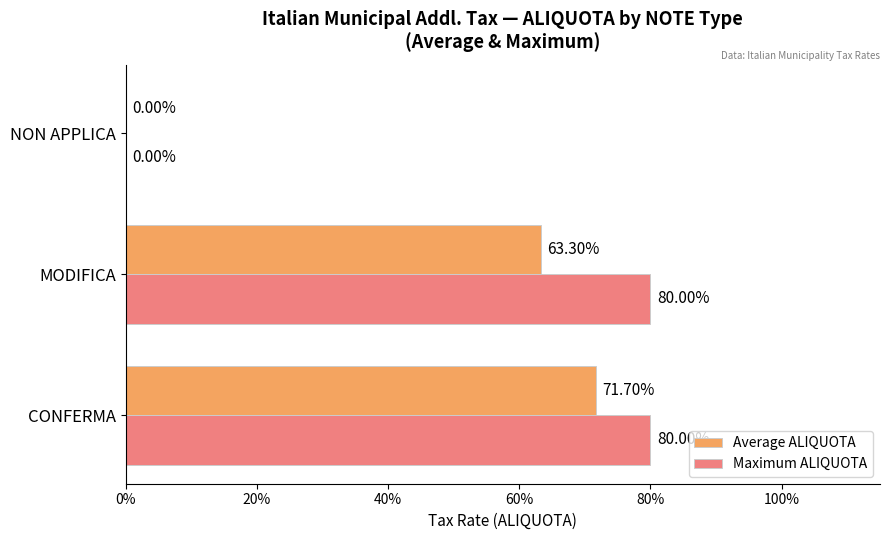

What position from the left is NON APPLICA?

3